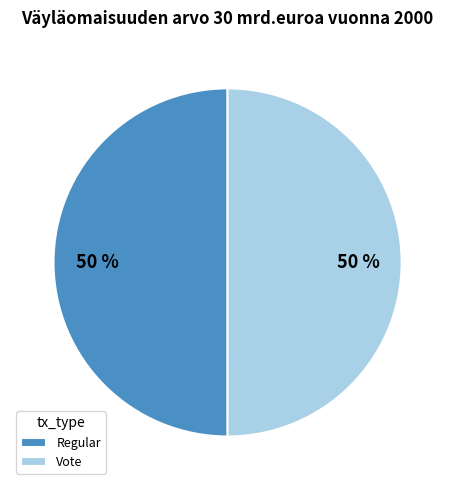

Count the number of slices in the pie.

2